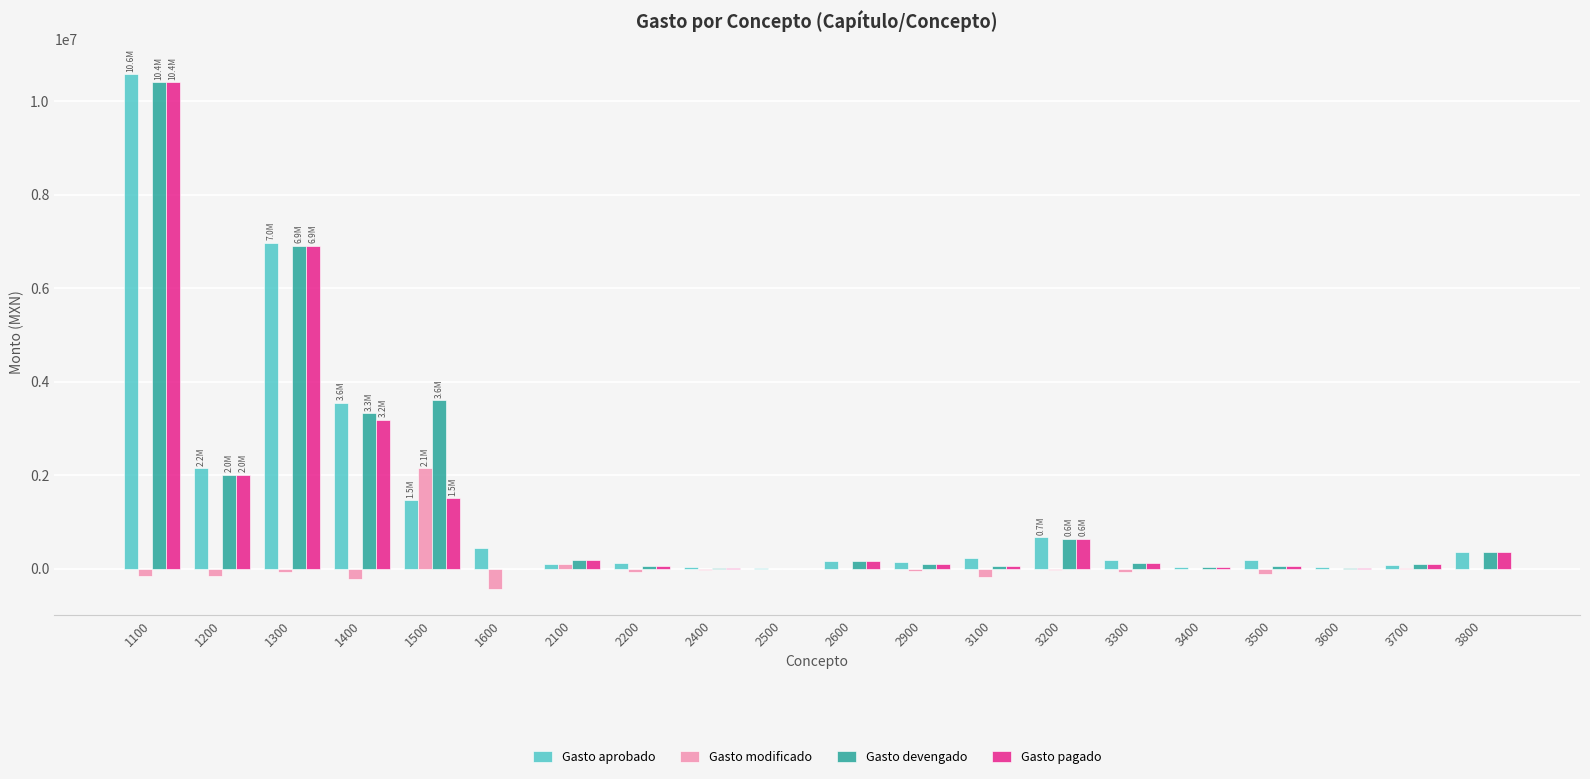

Is the value of Gasto modificado at 2900 greater than the value of Gasto pagado at 3800?

No